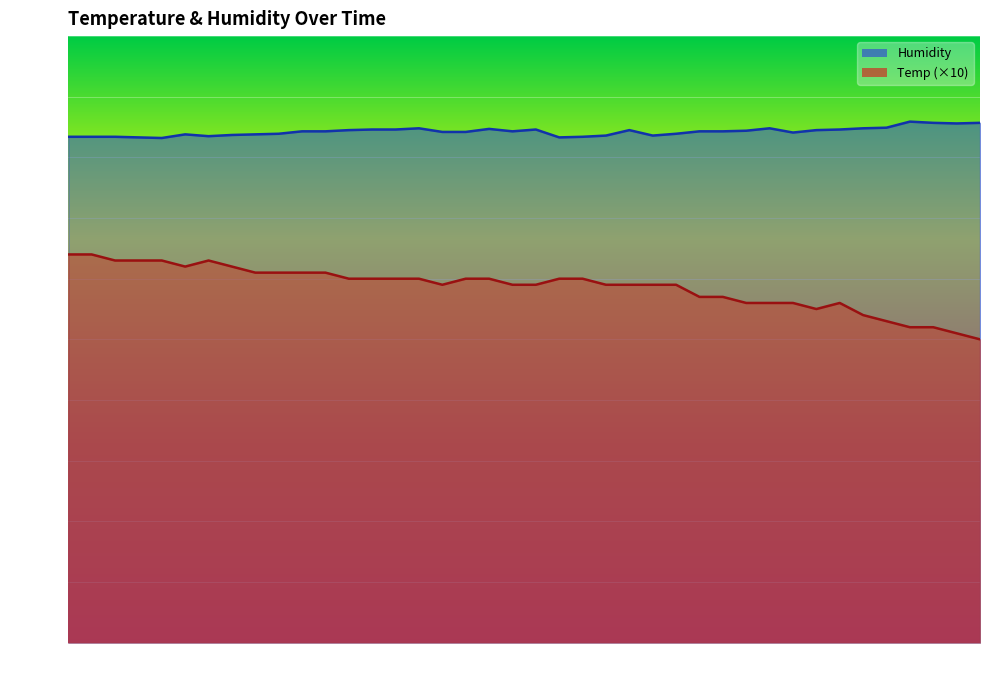

What is the spread (max minus min) of values at 00:43?

24.2